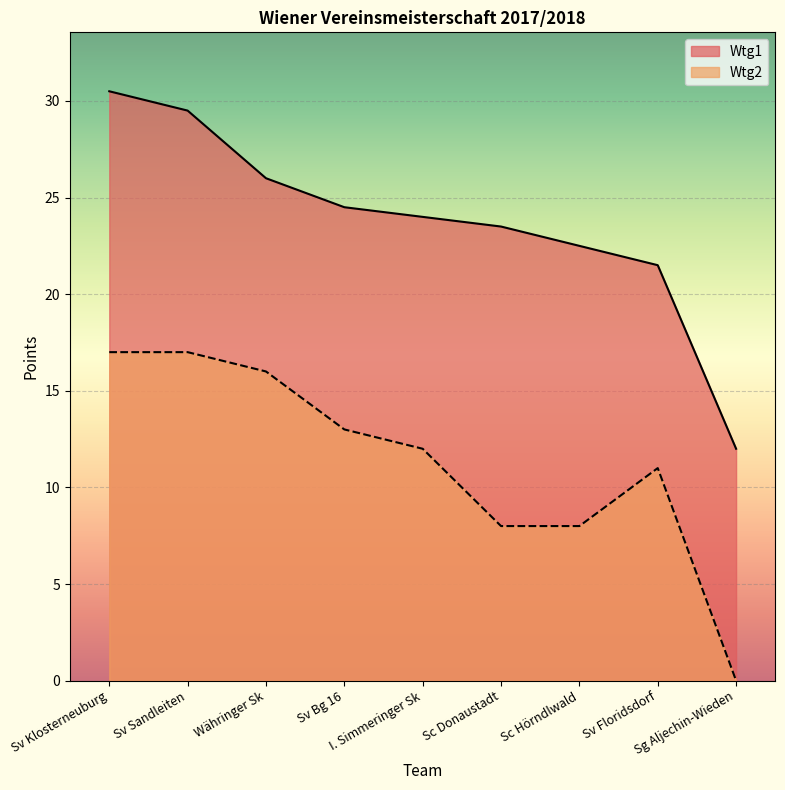

Reading left to right, list all the values displayed in this chart.

Wtg2: Sv Klosterneuburg=17.0	Sv Sandleiten=17.0	Währinger Sk=16.0	Sv Bg 16=13.0	I. Simmeringer Sk=12.0	Sc Donaustadt=8.0	Sc Hörndlwald=8.0	Sv Floridsdorf=11.0	Sg Aljechin-Wieden=0.0
Wtg1: Sv Klosterneuburg=30.5	Sv Sandleiten=29.5	Währinger Sk=26.0	Sv Bg 16=24.5	I. Simmeringer Sk=24.0	Sc Donaustadt=23.5	Sc Hörndlwald=22.5	Sv Floridsdorf=21.5	Sg Aljechin-Wieden=12.0